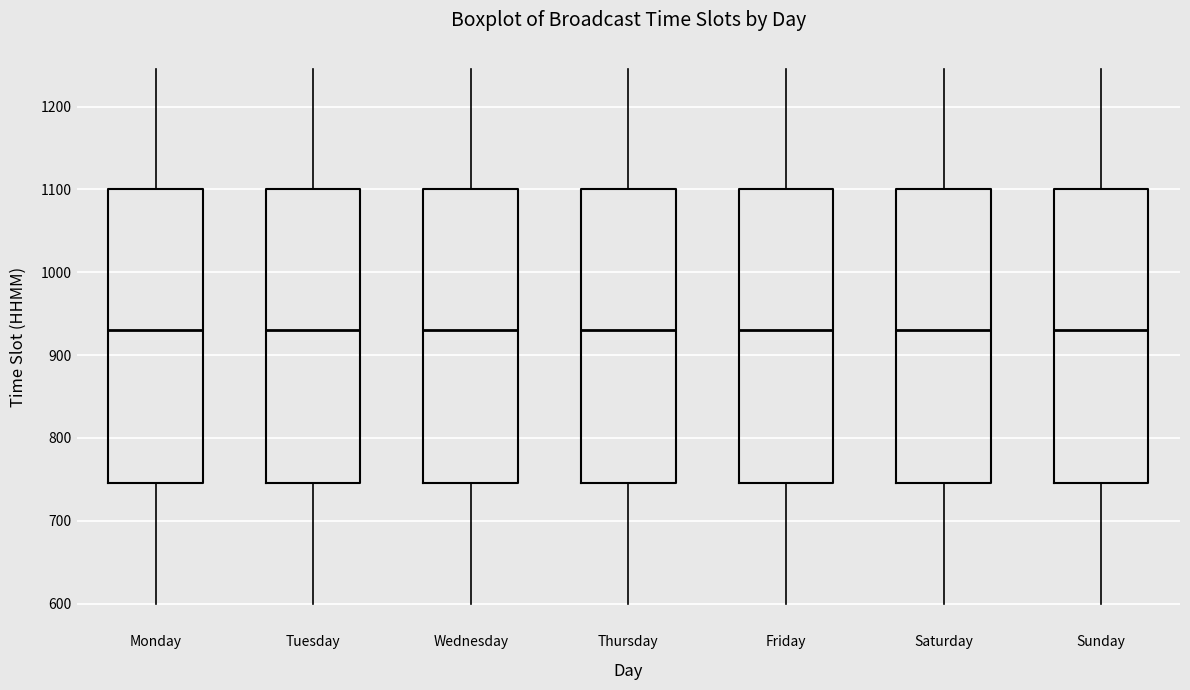

Where does the upper whisker of the box for Monday end on the y-axis? The values are not printed on the chart, so give them approximately, as read against the axis.

1250